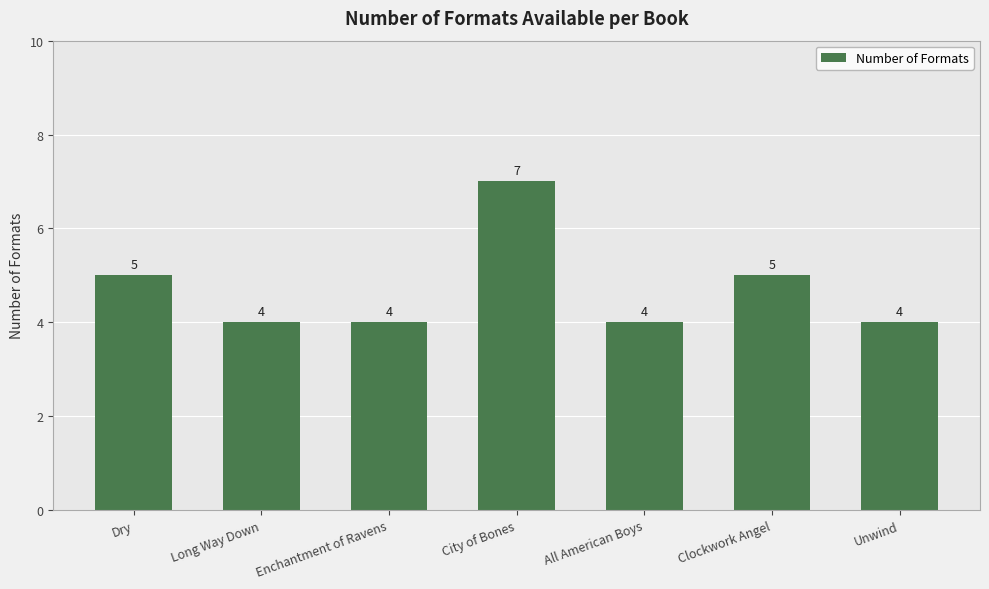

How many values are between 4 and 5?

6